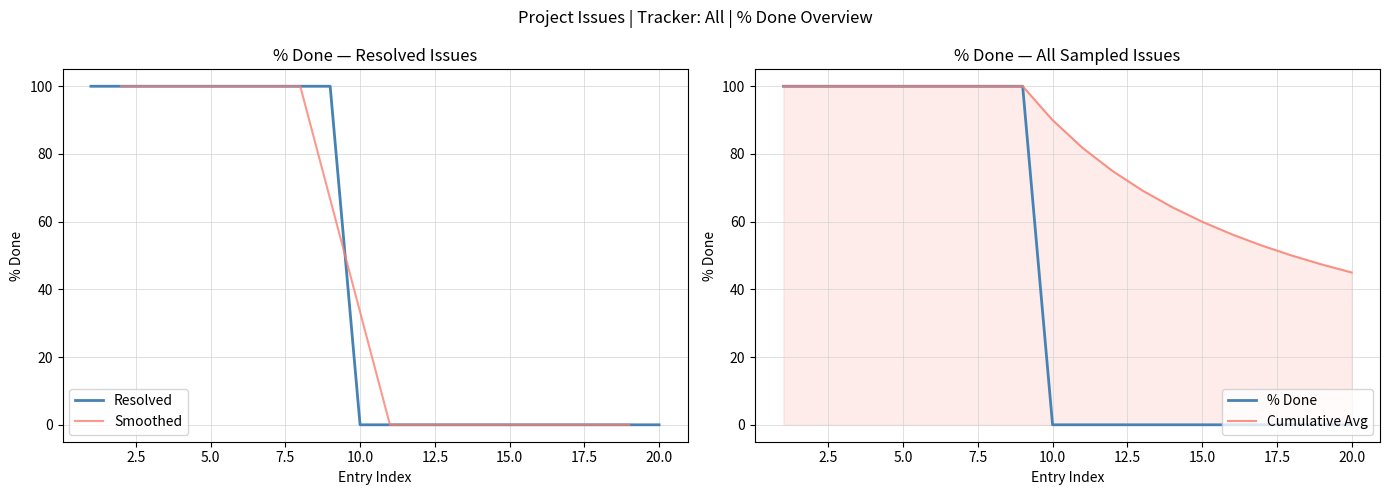

What is the highest value of the Resolved series?

100